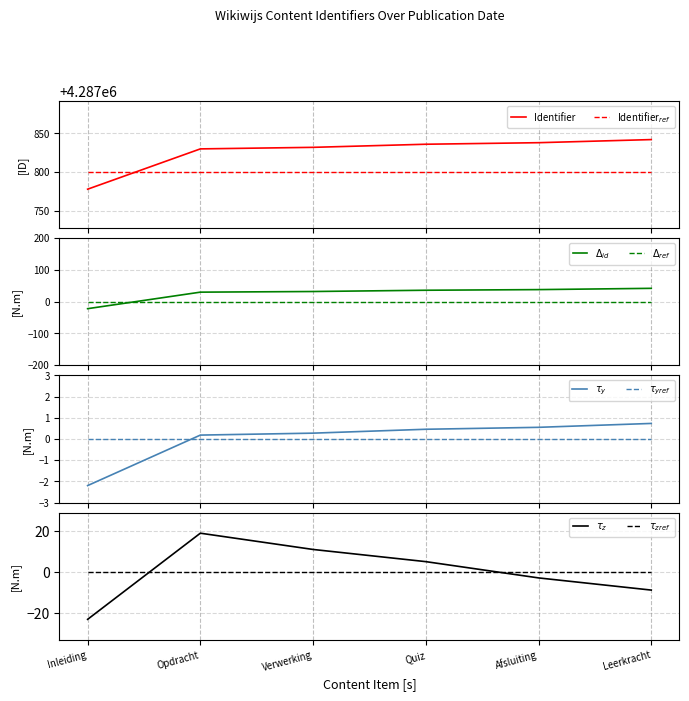

Reading right to left, extract all data points from this chart.

4287842	4287838	4287836	4287832	4287830	4287778